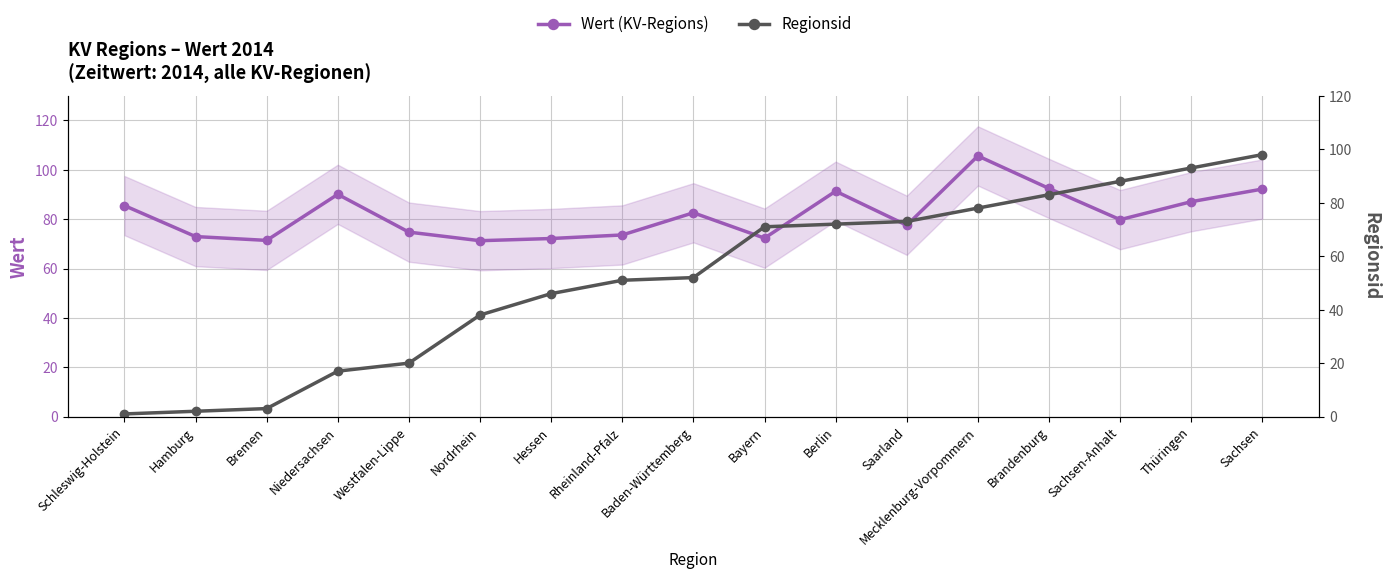

At which label does Wert (KV-Regions) first exceed 79?

Schleswig-Holstein